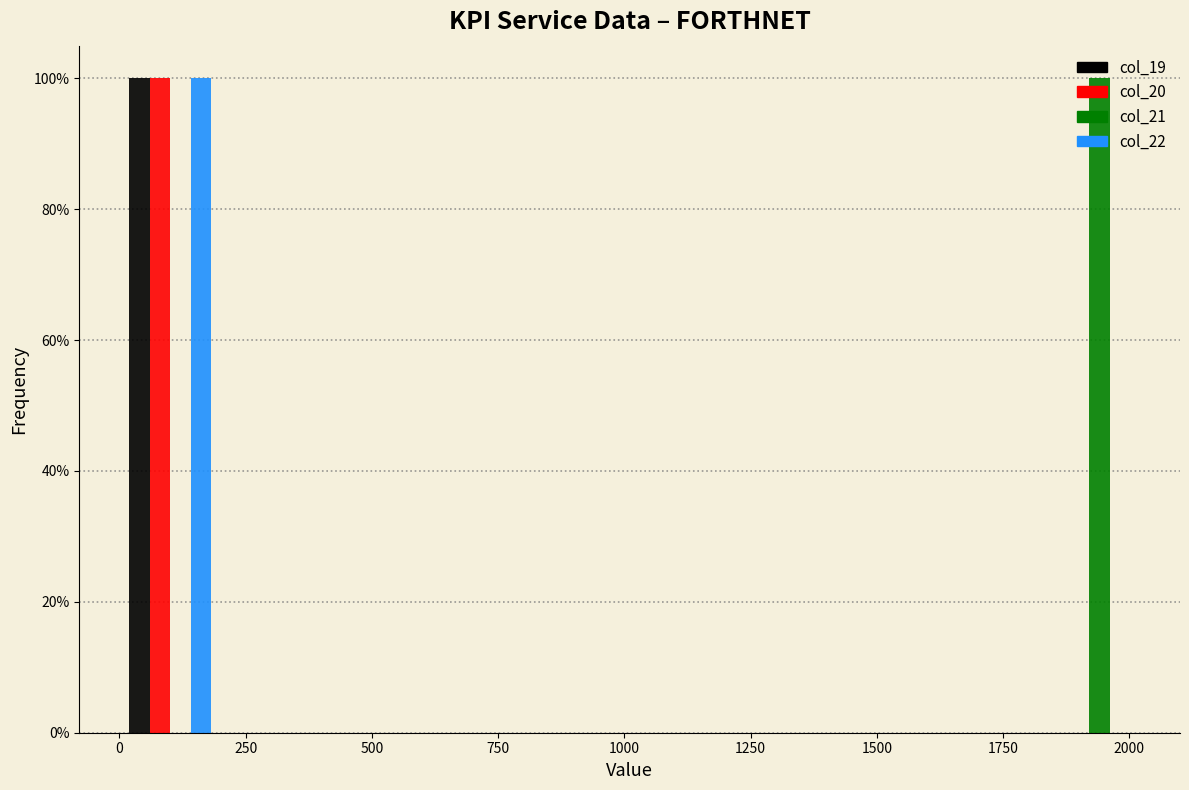

What is the height of the col_20 bar covering 0 to 200 on the x-axis? Neither the bar edges nor the heights are printed on the chart, so give them approximately, as read against the axes.

100